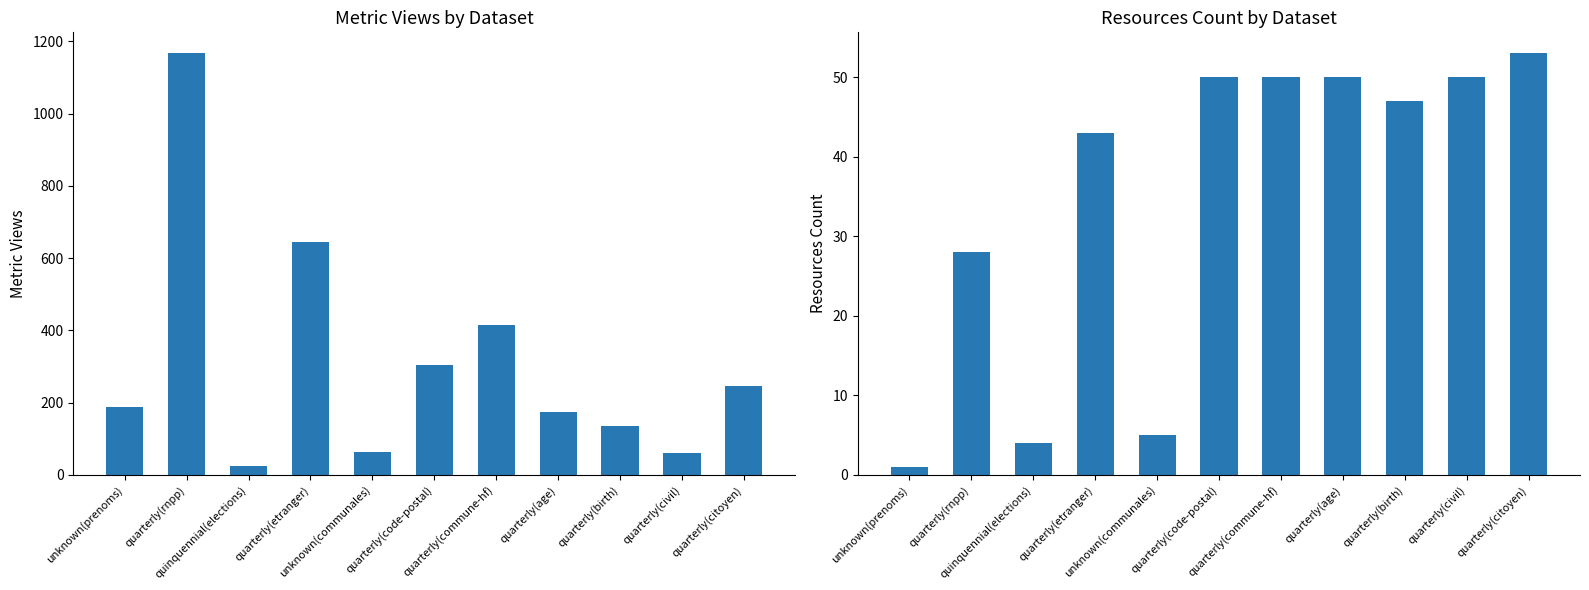

What position from the left is quarterly(code-postal)?

6